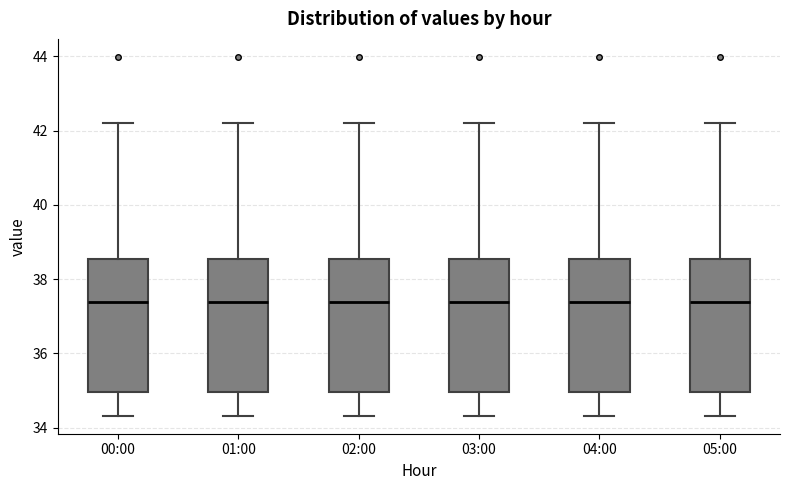

Where is the lower edge of the box for 02:00 on the y-axis? The values are not printed on the chart, so give them approximately, as read against the axis.

35.0